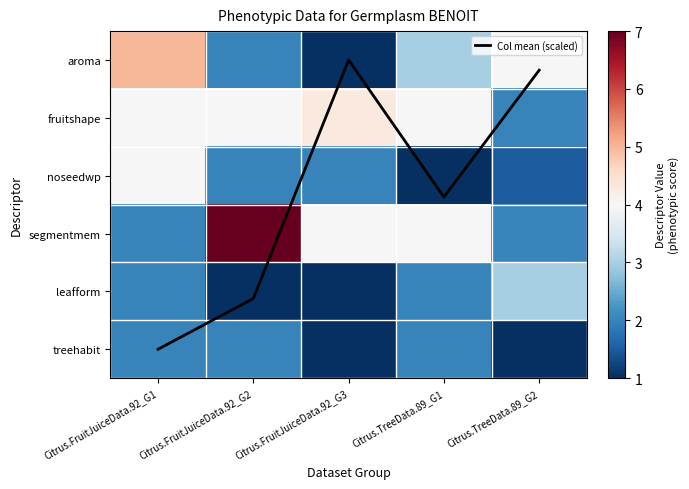

Which series has the largest total across all categories?

segmentmem